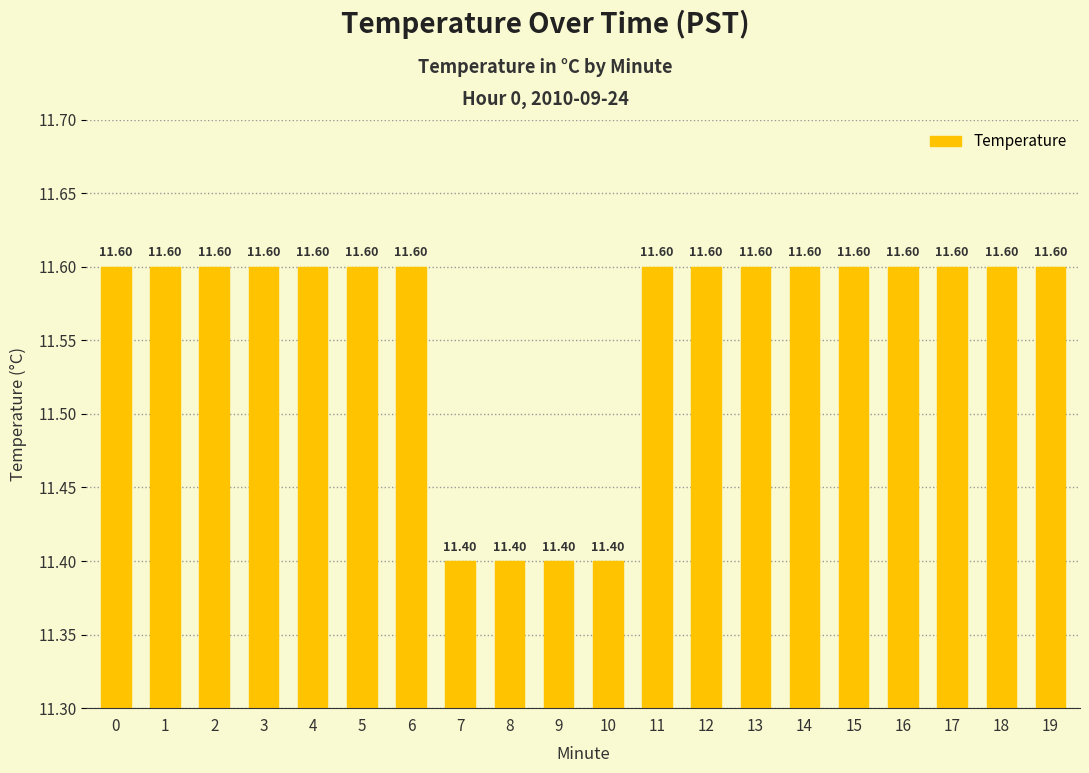

What value does the data have at 8?

11.4